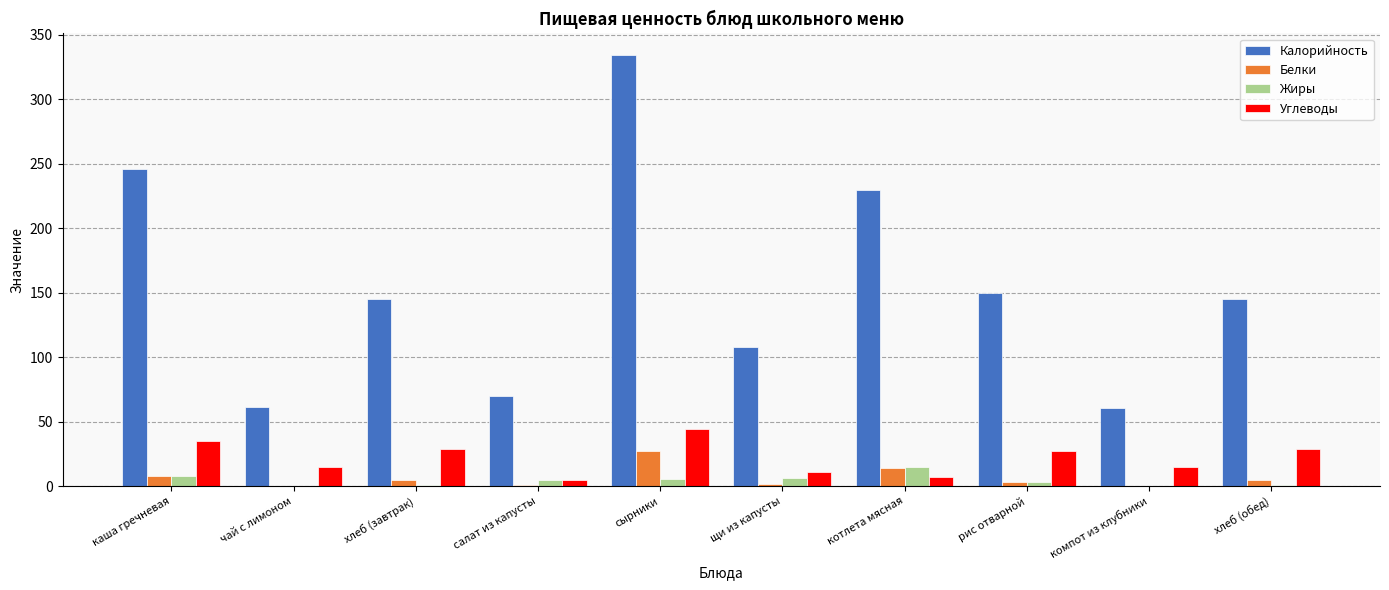

Is the value of Калорийность at чай с лимоном greater than the value of Углеводы at чай с лимоном?

Yes